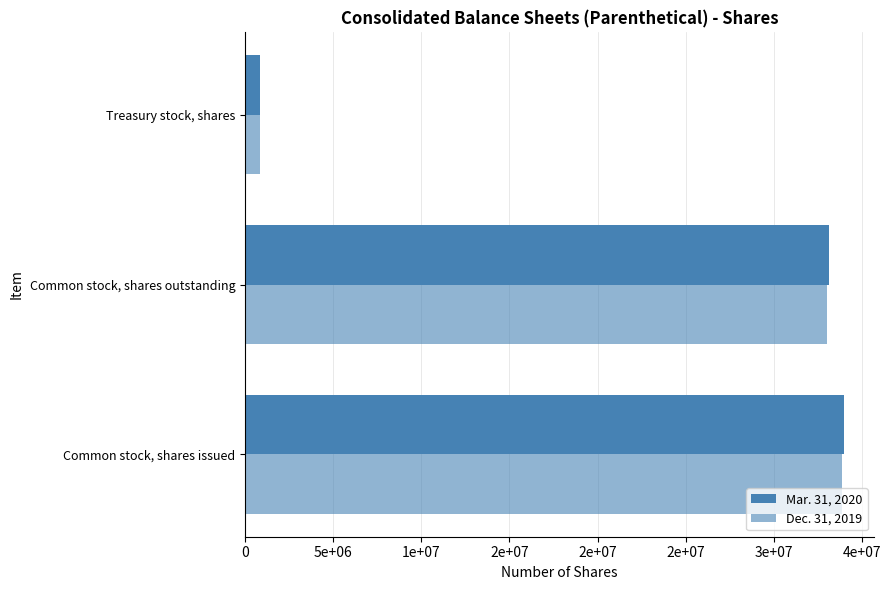

What is the average value of the Dec. 31, 2019 series?

22584022